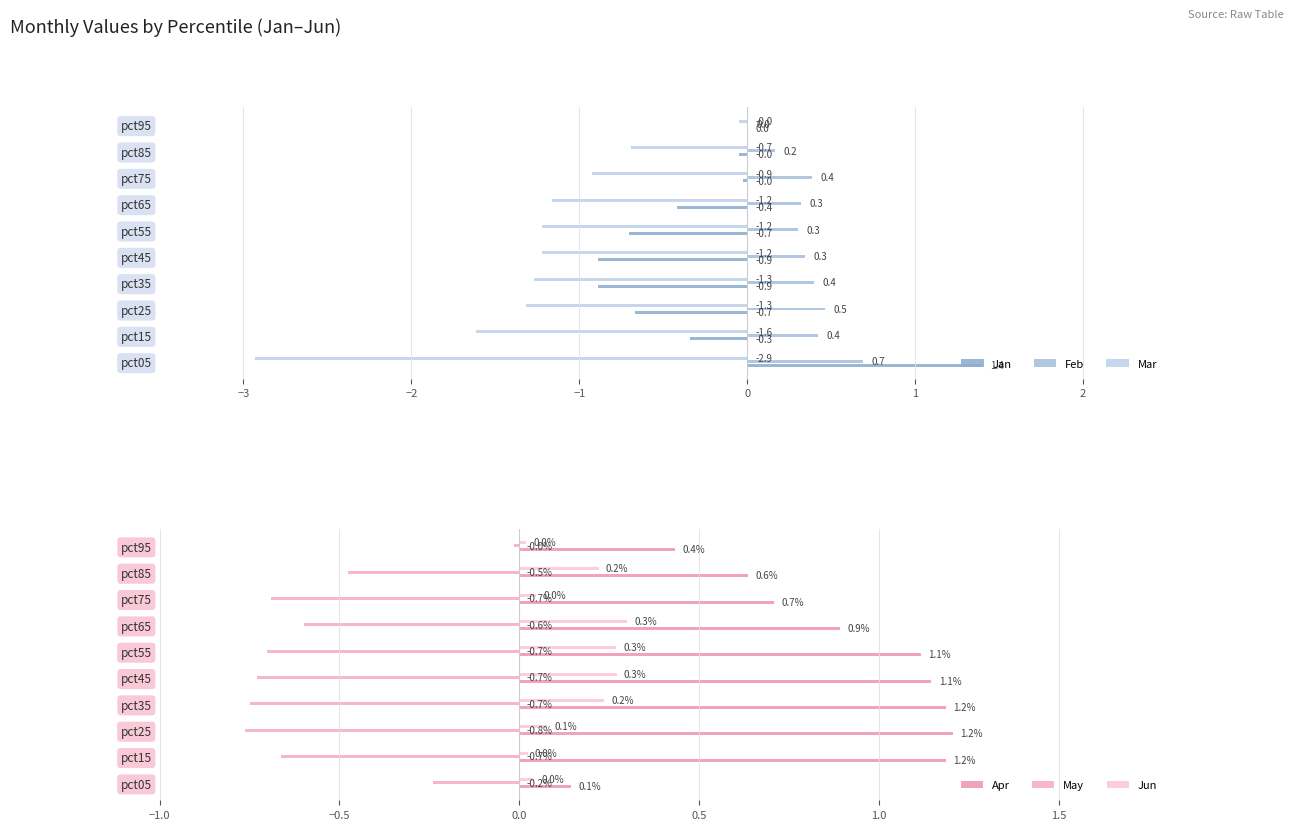

What is the sum of all Feb values?

3.5